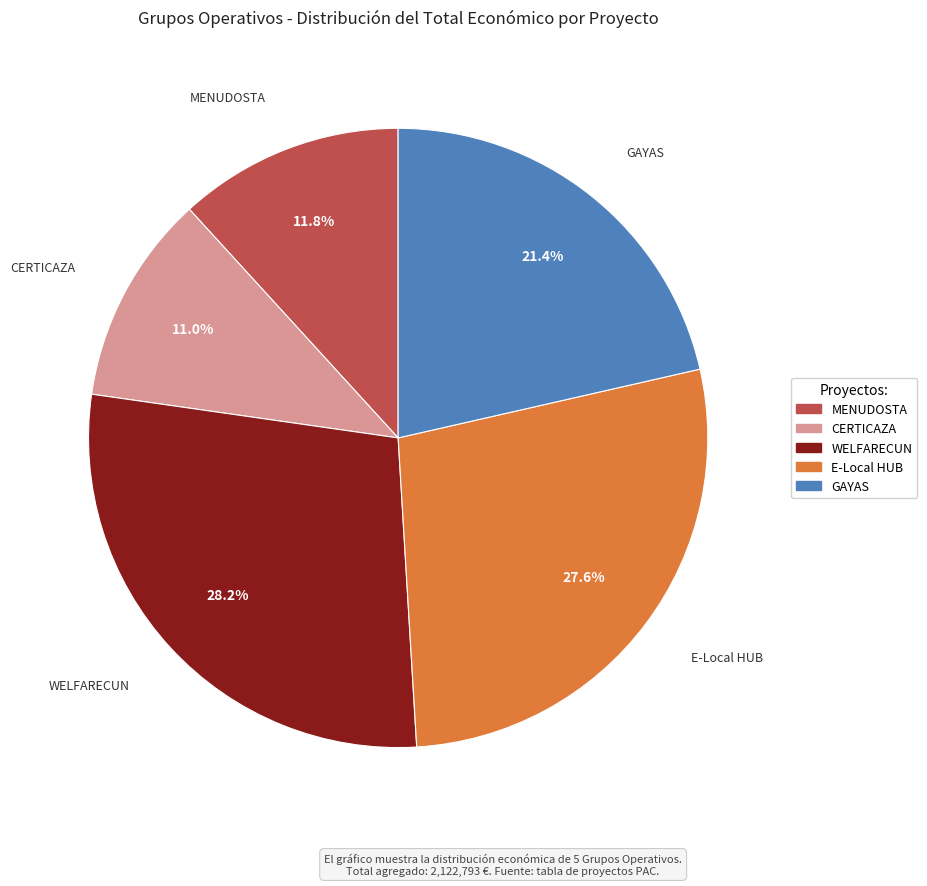

To the nearest percent, what is the combined percentage of WELFARECUN and MENUDOSTA?

40%